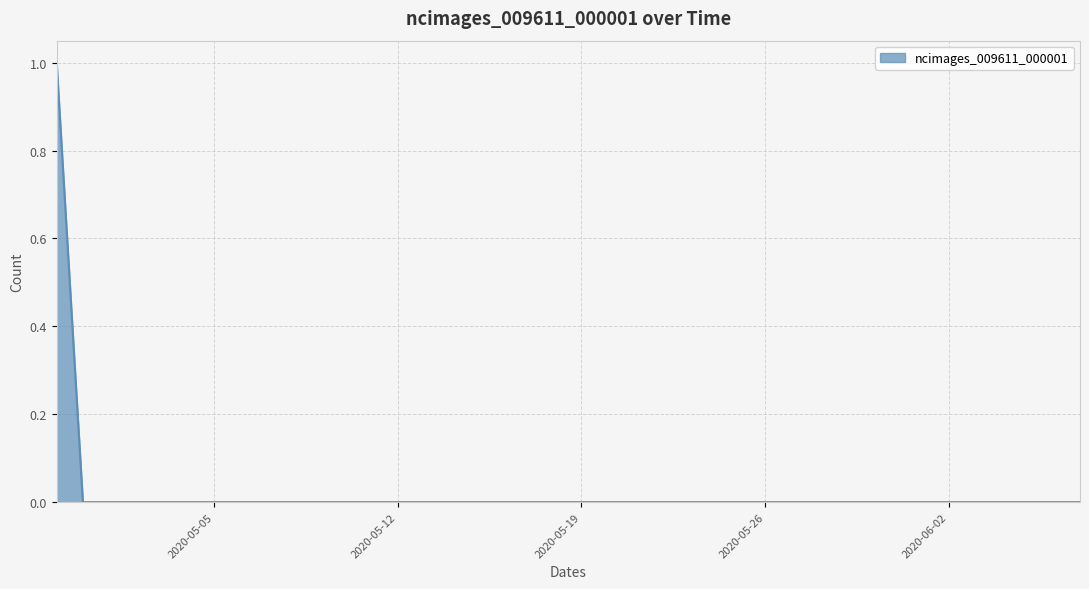

Reading left to right, list all the values displayed in this chart.

2020-04-29=1	2020-04-30=0	2020-05-01=0	2020-05-02=0	2020-05-03=0	2020-05-04=0	2020-05-05=0	2020-05-06=0	2020-05-07=0	2020-05-08=0	2020-05-09=0	2020-05-10=0	2020-05-11=0	2020-05-12=0	2020-05-13=0	2020-05-14=0	2020-05-15=0	2020-05-16=0	2020-05-17=0	2020-05-18=0	2020-05-19=0	2020-05-20=0	2020-05-21=0	2020-05-22=0	2020-05-23=0	2020-05-24=0	2020-05-25=0	2020-05-26=0	2020-05-27=0	2020-05-28=0	2020-05-29=0	2020-05-30=0	2020-05-31=0	2020-06-01=0	2020-06-02=0	2020-06-03=0	2020-06-04=0	2020-06-05=0	2020-06-06=0	2020-06-07=0